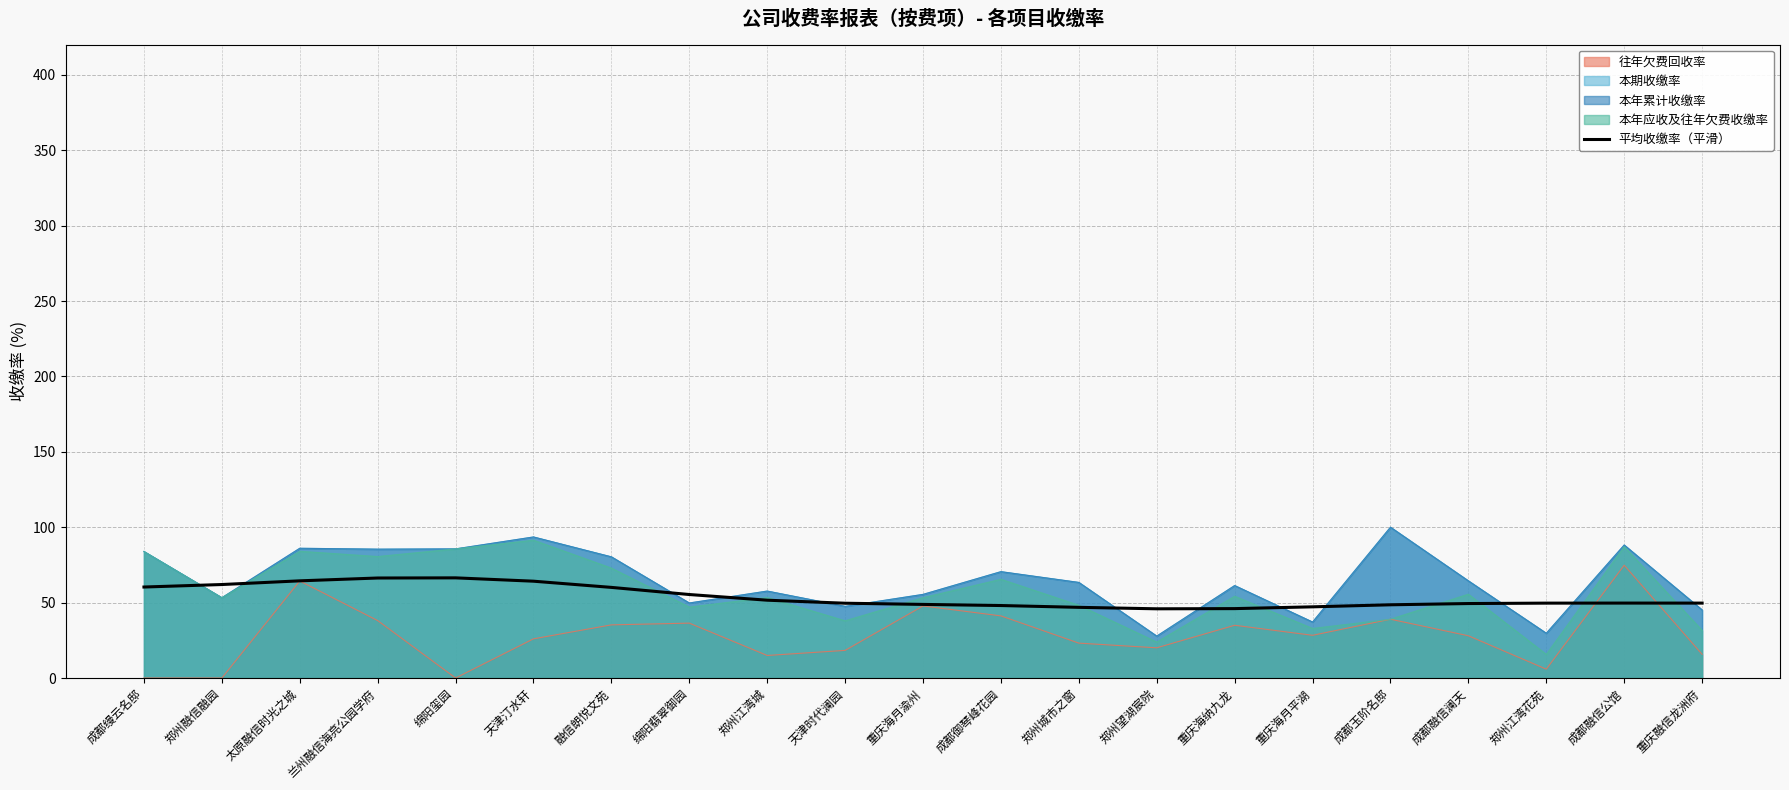

How many lines are shown in the chart?

1